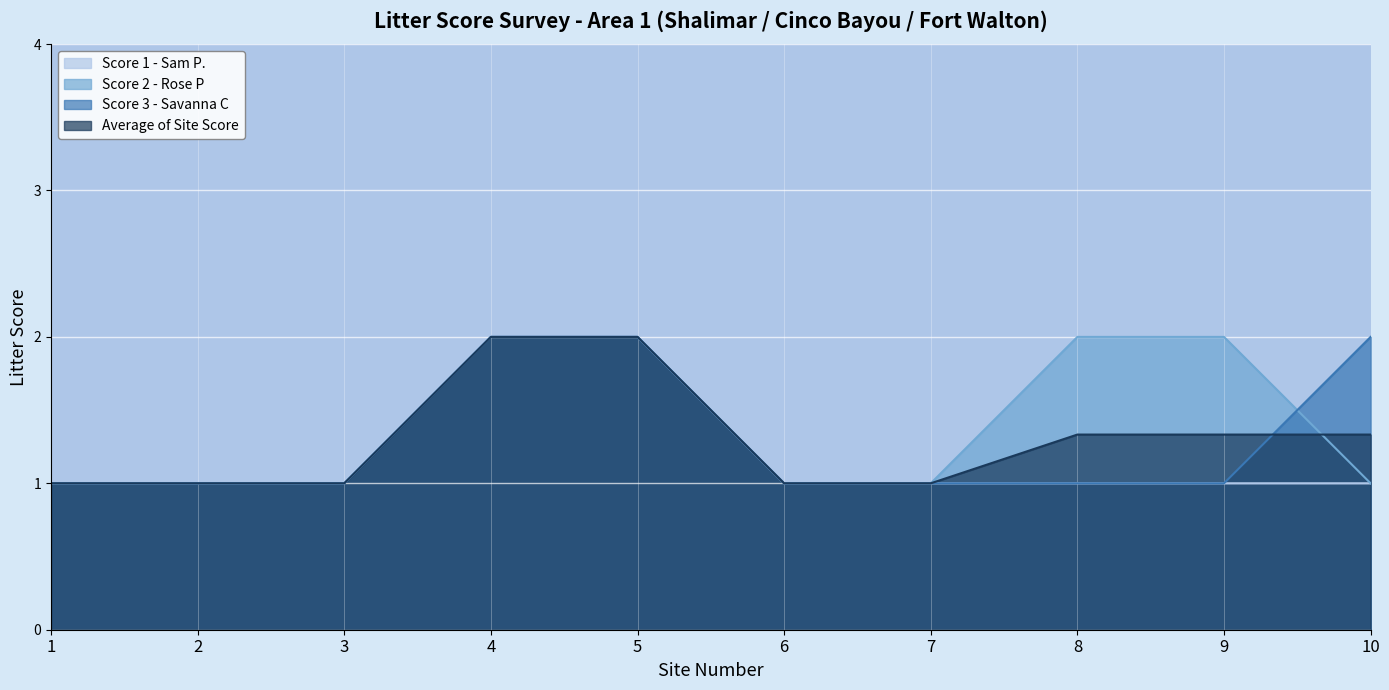

At which category is the sum across all series the highest?

4